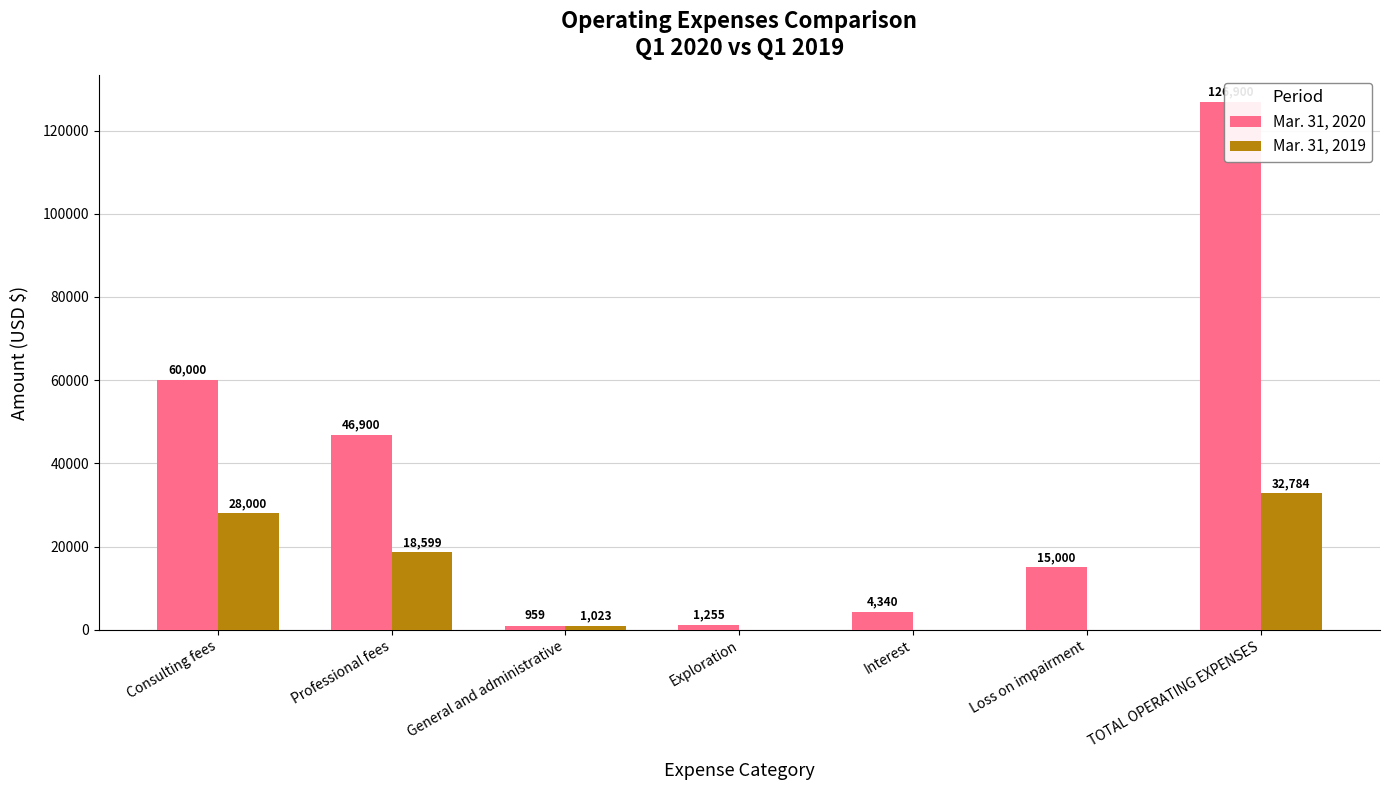

What is the total value across all series at Loss on impairment?

15000